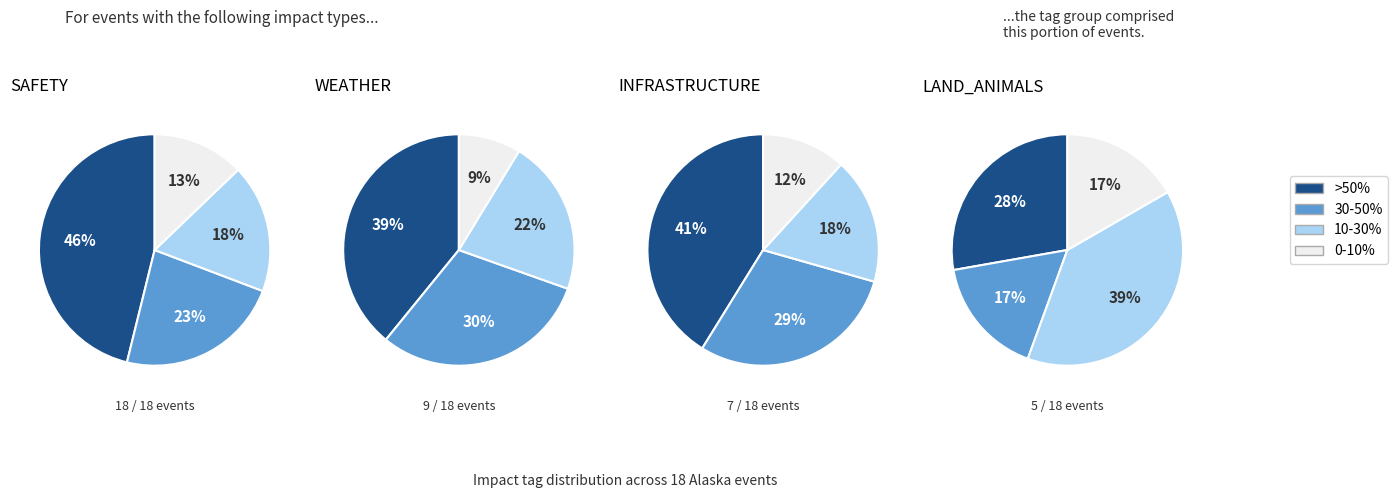

How much of the chart is everything except 2?

100.0%